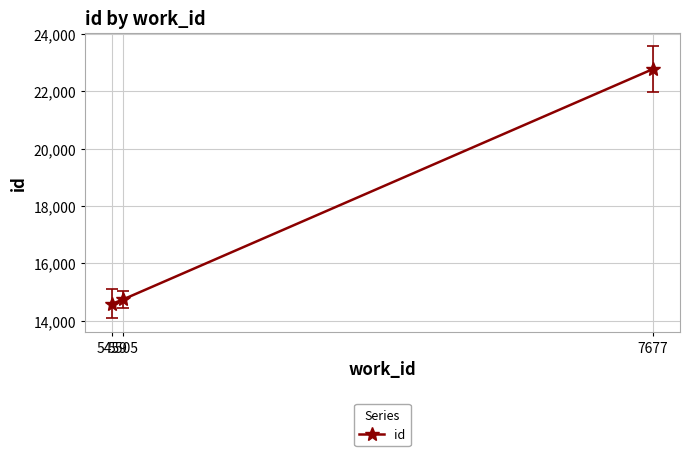

What is the average value?

17373.5